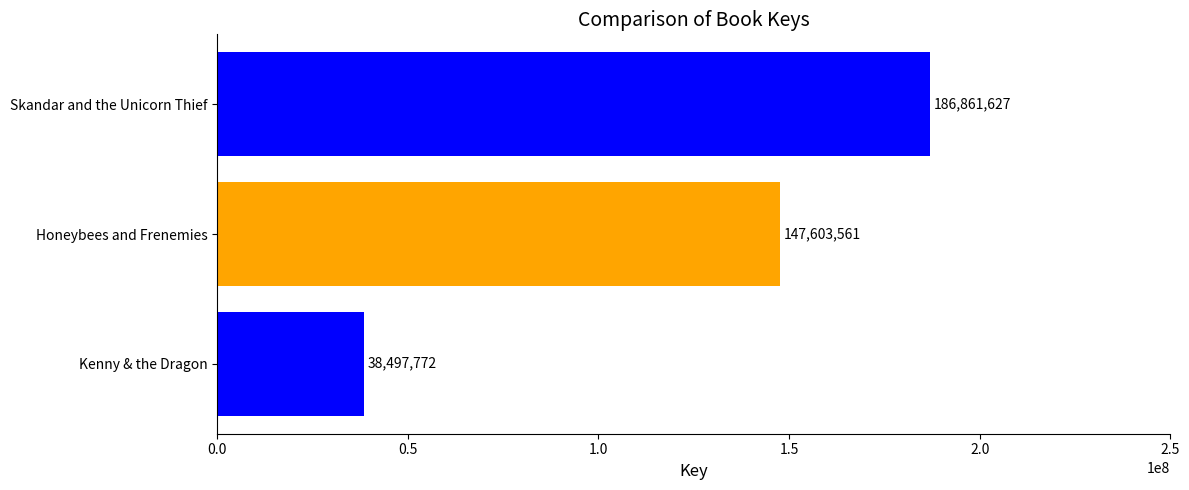

What is the sum of all values?

372962960